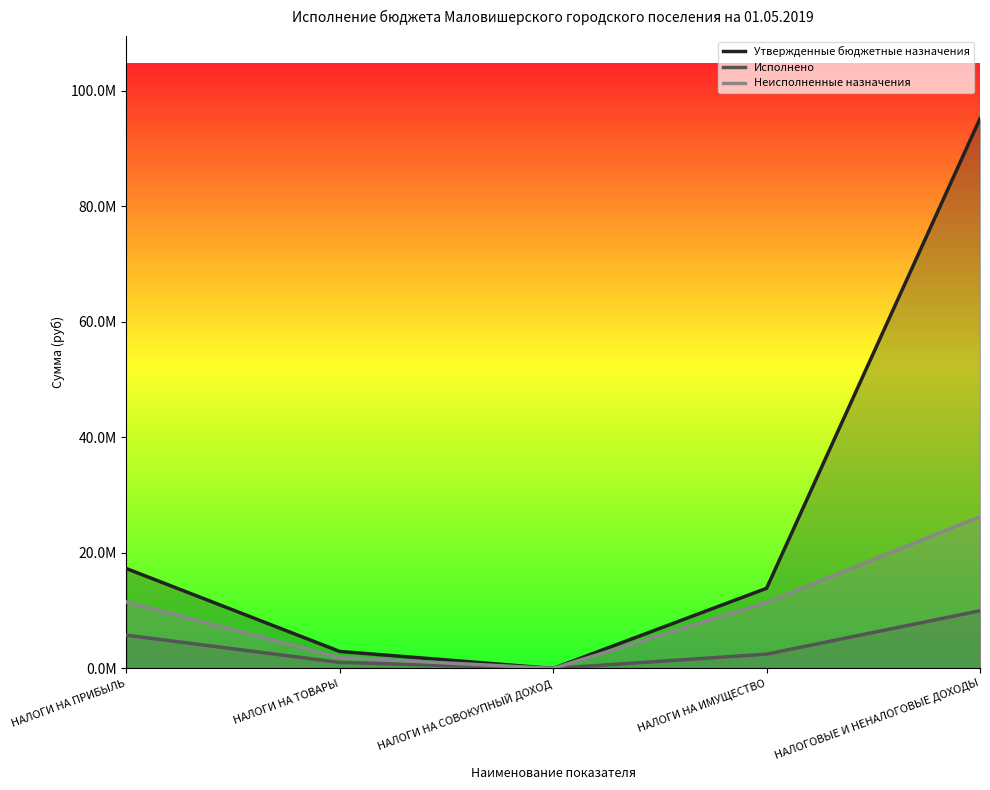

The value of Утвержденные бюджетные назначения at НАЛОГИ НА ПРИБЫЛЬ is 17300000.0. True or false?

True